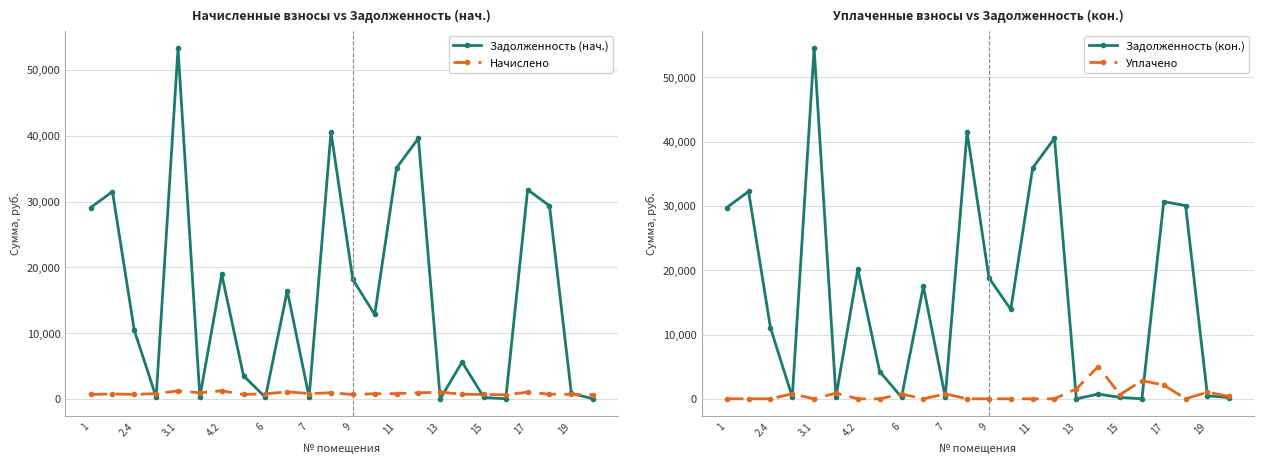

Does the chart display data point markers on the line(s)?

Yes